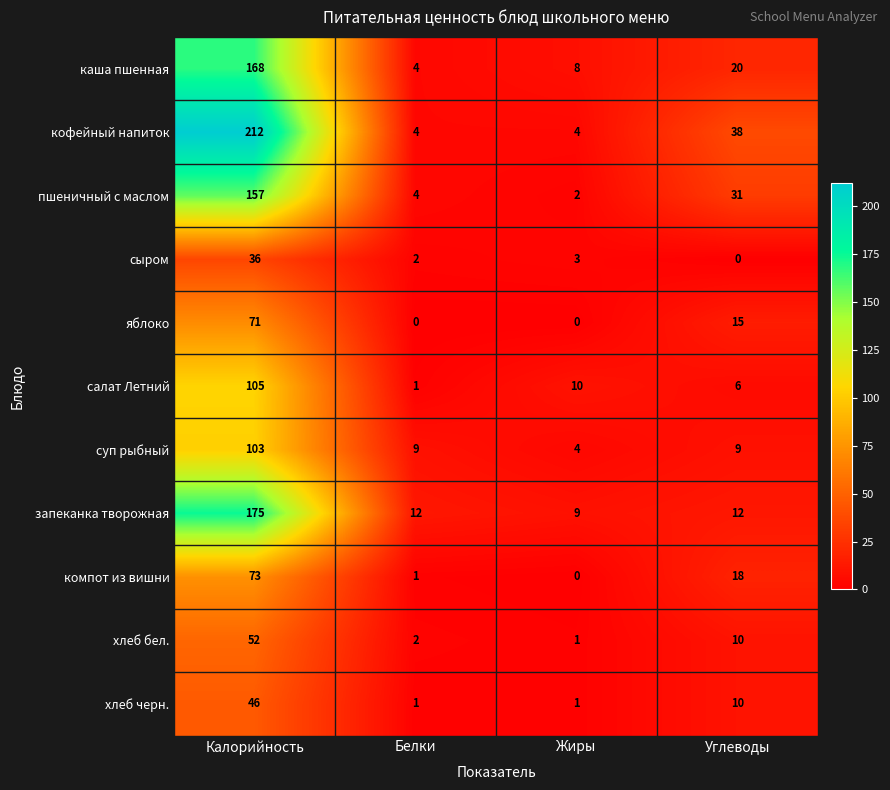

What is the sum of all каша пшенная values?

200